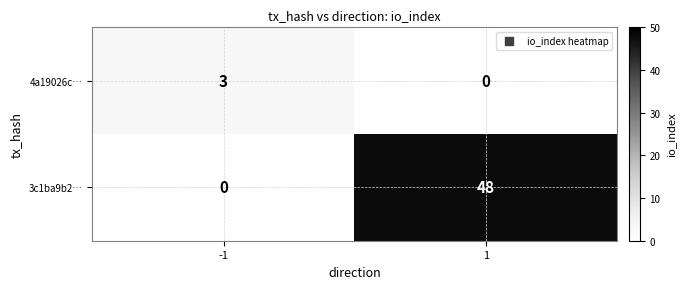

True or false: 3c1ba9b2… has a value of 83 at 1.

False